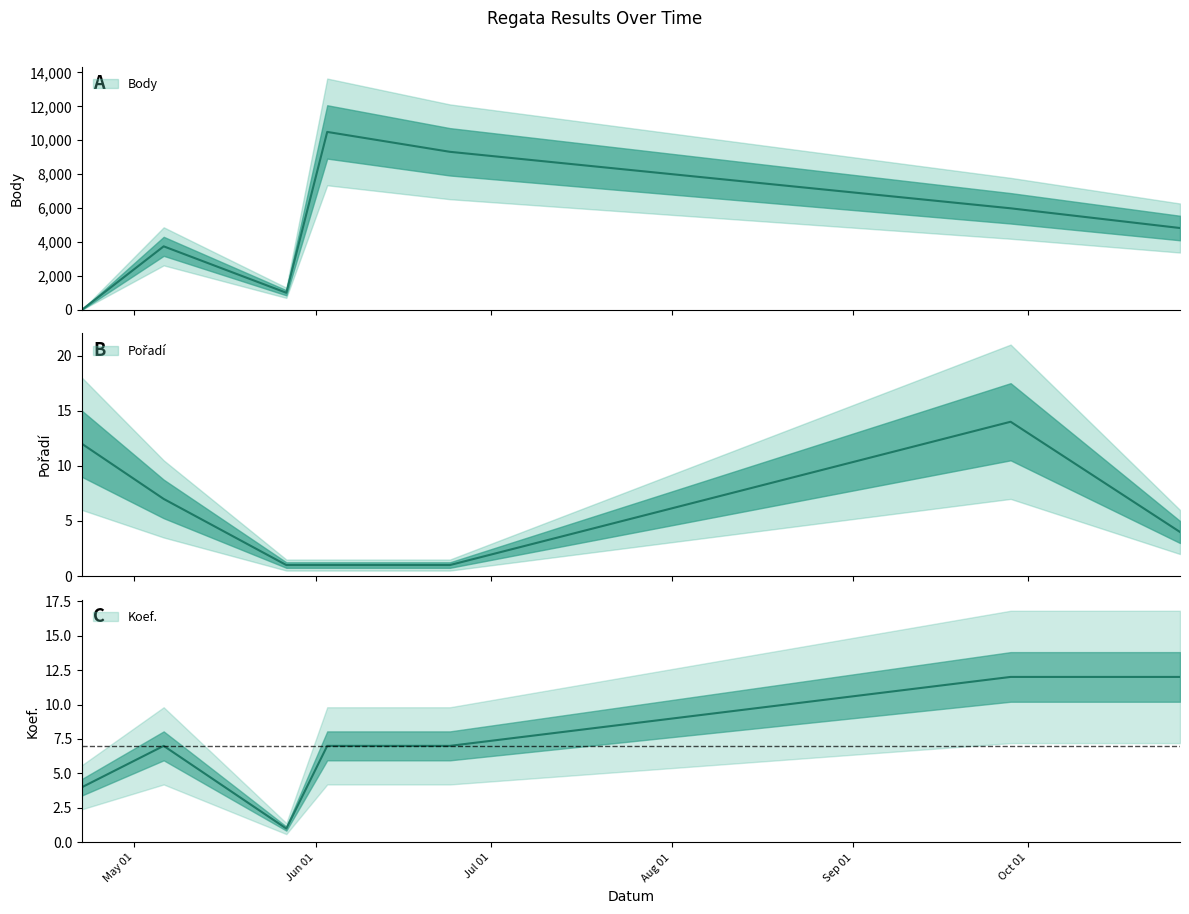

What is the difference between the second highest and minimum values in the Koef. series?

11